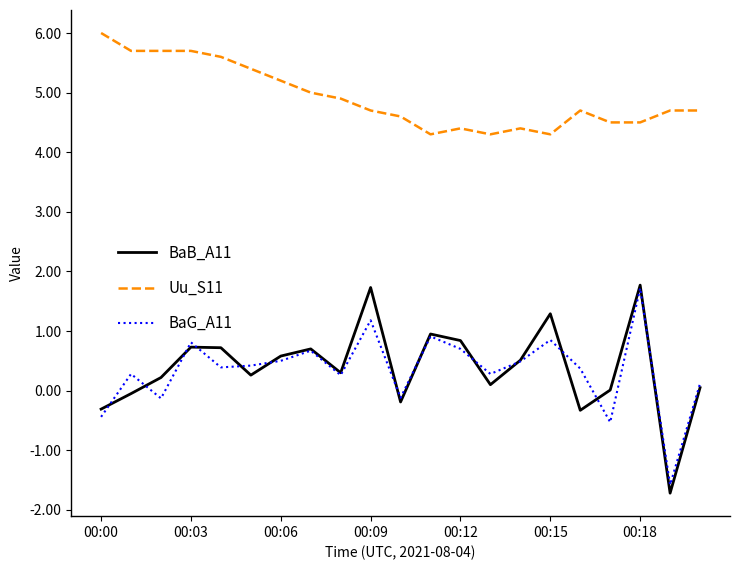

What is the highest value of the BaG_A11 series?

1.7